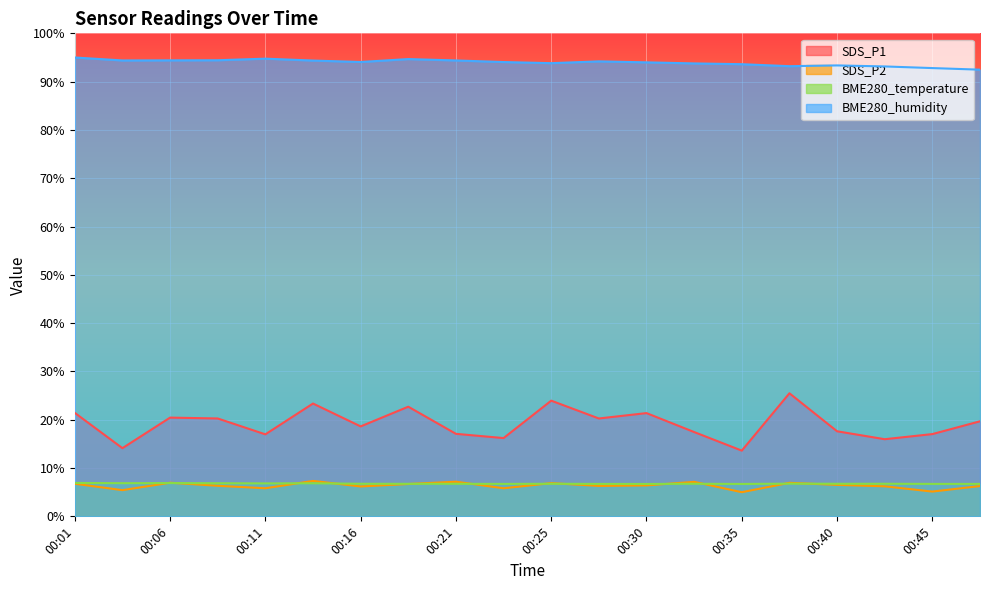

The SDS_P2 series shows 3.0 at 00:21. True or false?

False